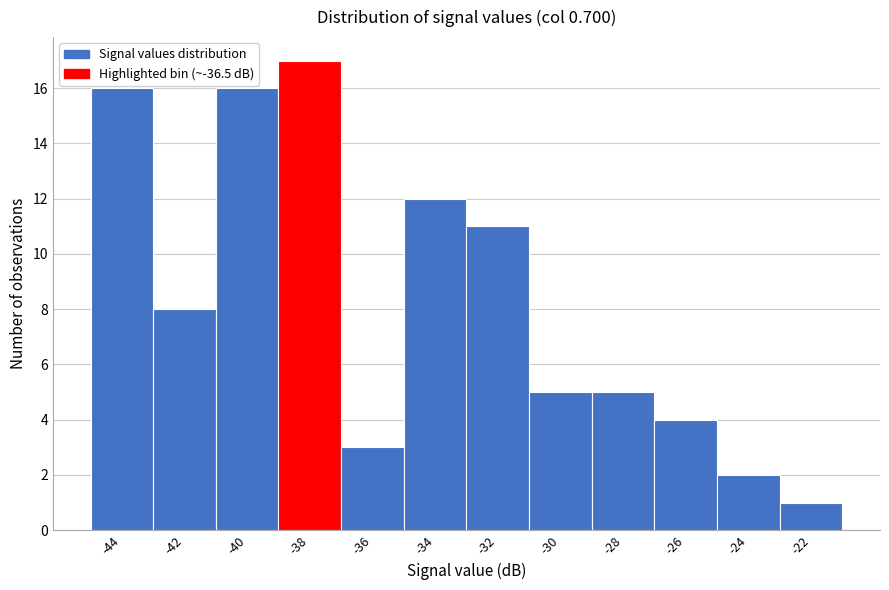

Reading left to right, transcribe all the data shown in this chart.

16	8	16	17	3	12	11	5	5	4	2	1